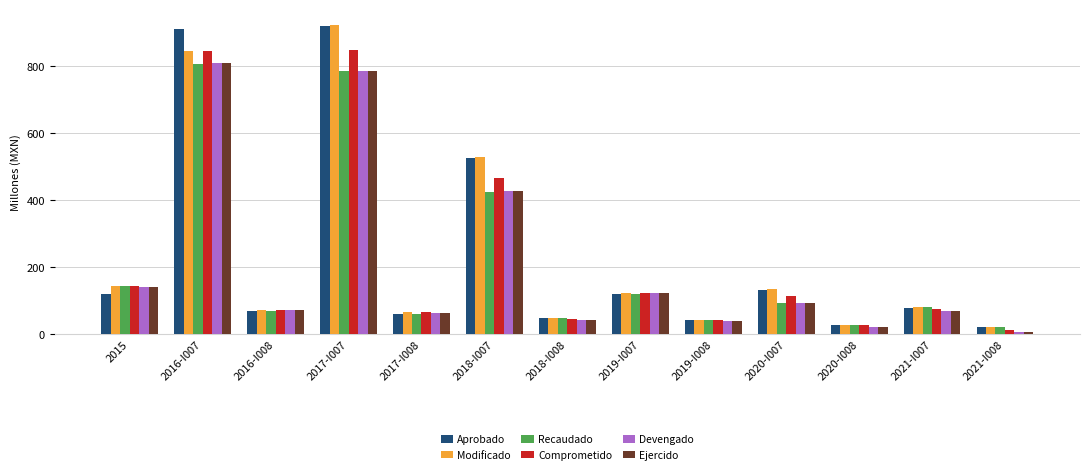

What is the maximum value for Recaudado?

808.0